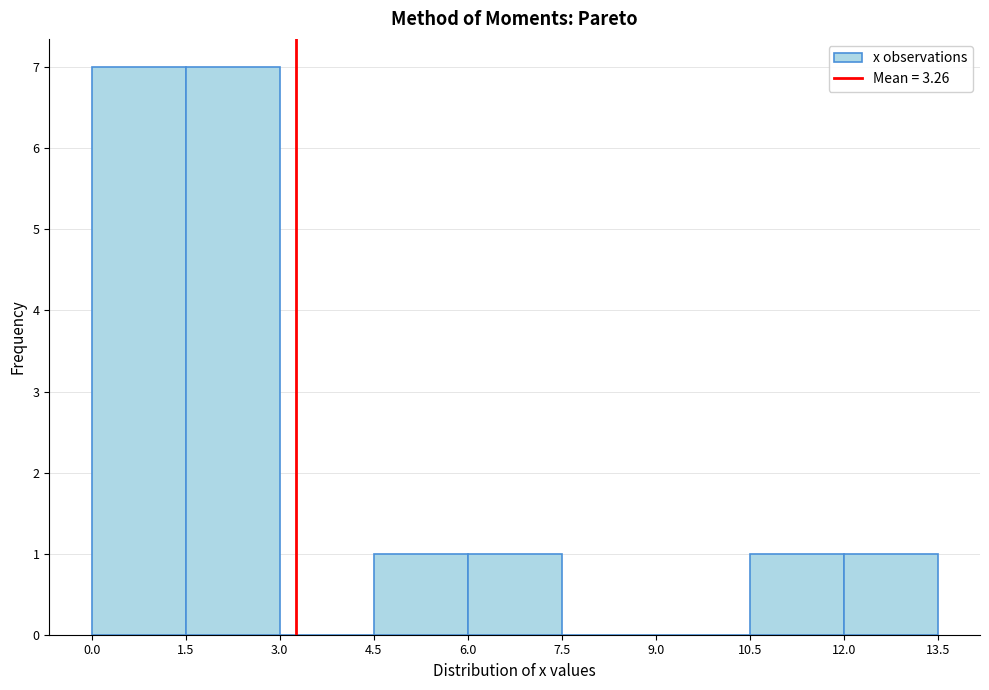

Reading left to right, transcribe this chart: for each bar, give the range it covers on the x-axis and its height. The values are not printed on the chart, so give them approximately, as read against the axis.

0.0 to 1.5: 7
1.5 to 3.0: 7
3.0 to 4.5: 0
4.5 to 6.0: 1
6.0 to 7.5: 1
7.5 to 9.0: 0
9.0 to 10.5: 0
10.5 to 12.0: 1
12.0 to 13.5: 1